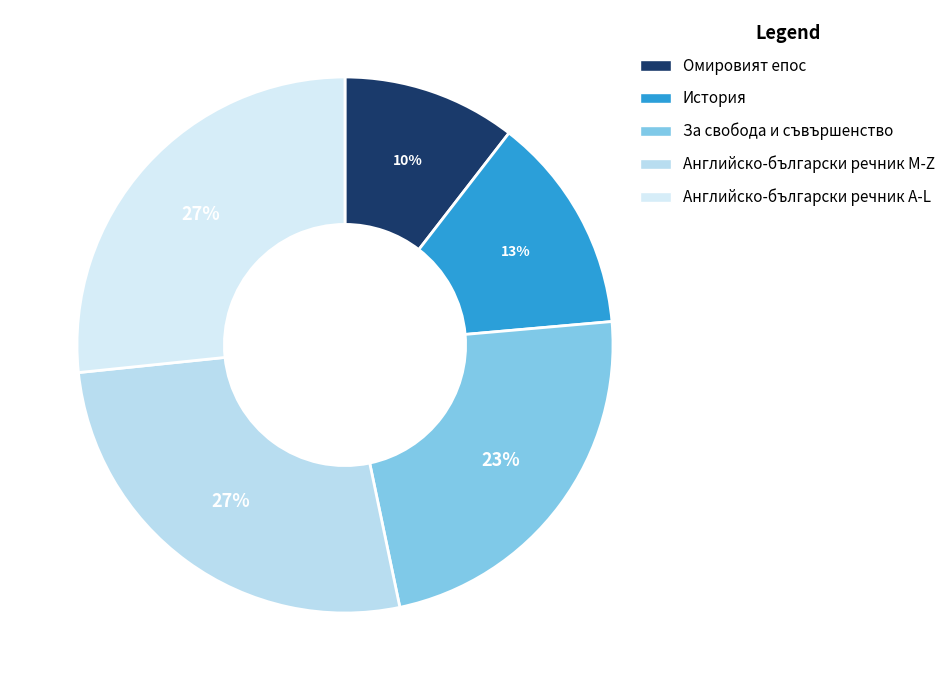

Count the number of slices in the pie.

5